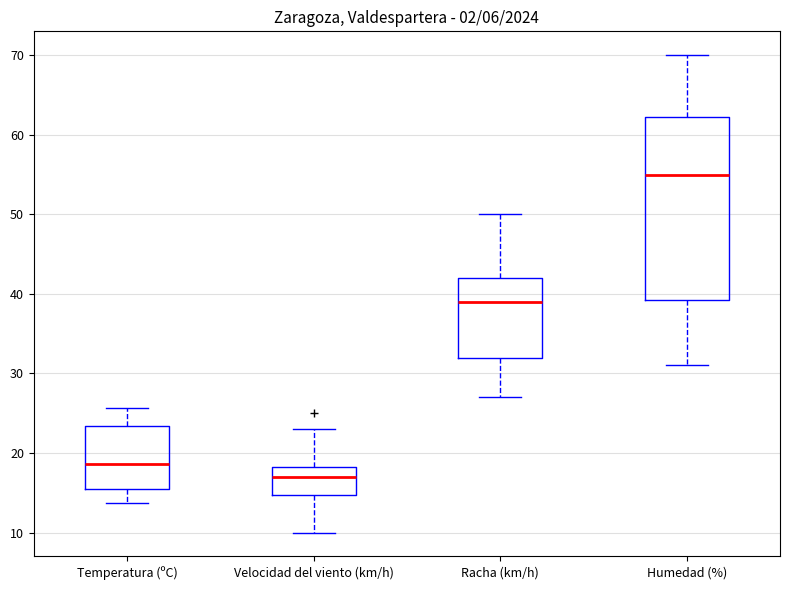

Which box has the highest median line?

Humedad (%)